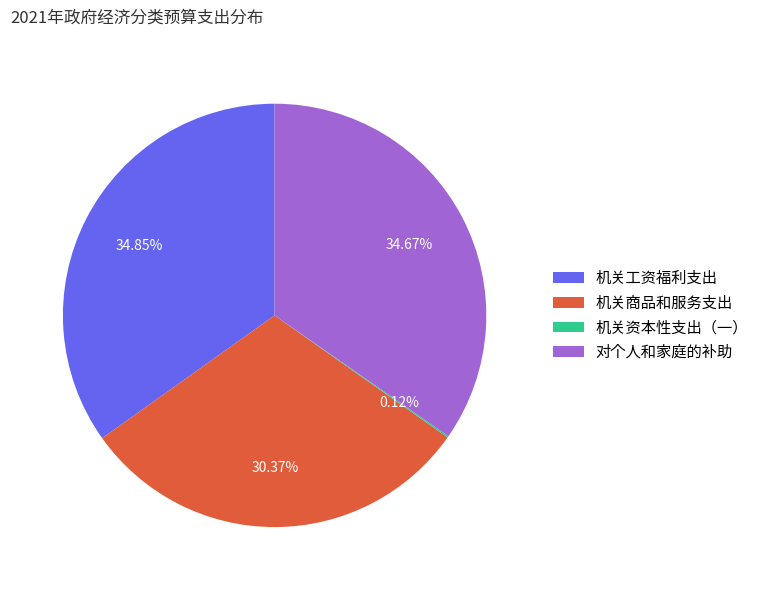

The 机关商品和服务支出 slice represents 30% of the pie. True or false?

True